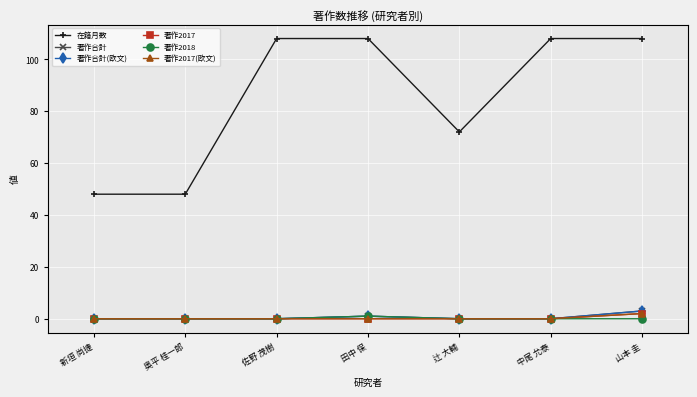

Is this an area chart (filled region under the line)?

No